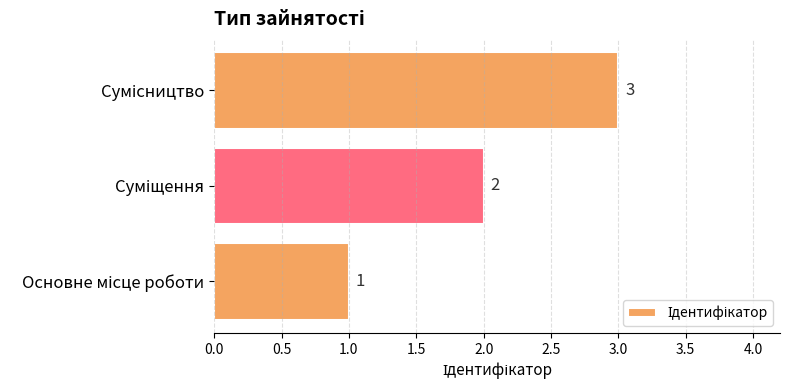

What is the greatest value displayed?

3